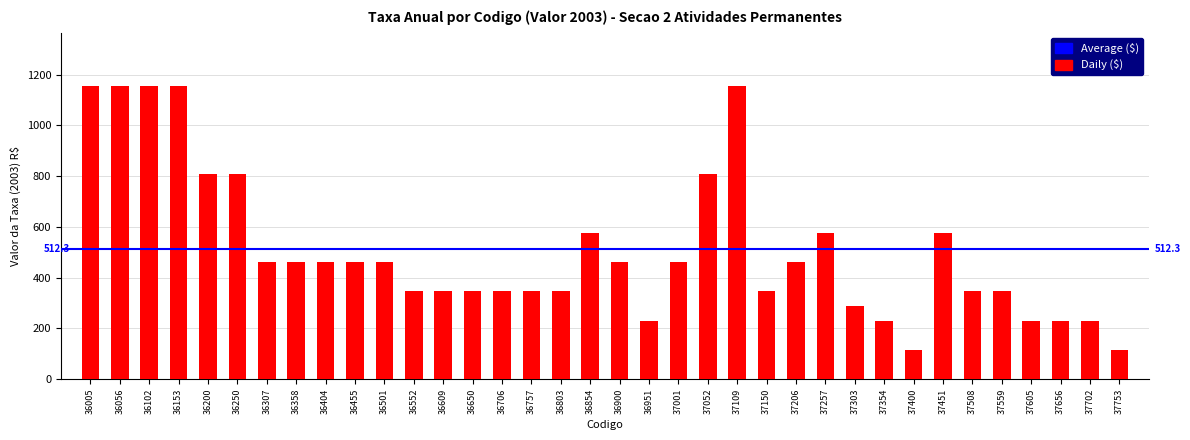

What is the value of the 16th bar from the left?

347